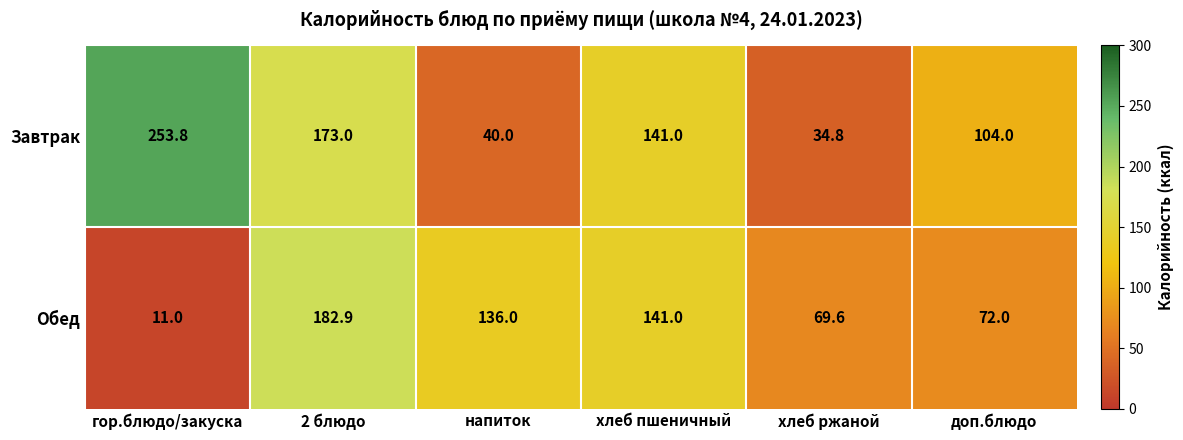

Is it true that Обед equals 250.1 at хлеб пшеничный?

False